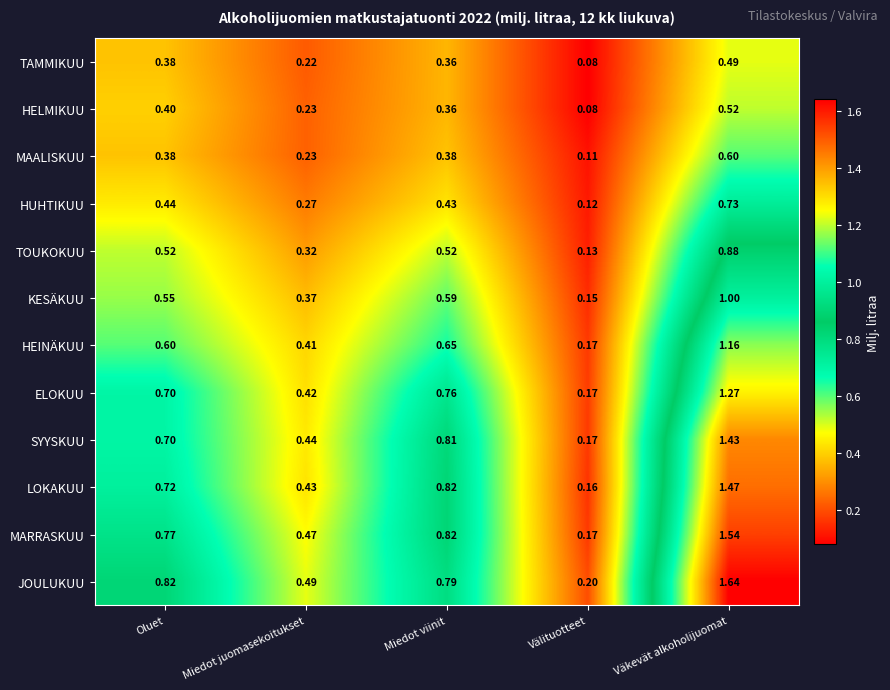

List the series in order of their peak value, lowest first.

TAMMIKUU, HELMIKUU, MAALISKUU, HUHTIKUU, TOUKOKUU, KESÄKUU, HEINÄKUU, ELOKUU, SYYSKUU, LOKAKUU, MARRASKUU, JOULUKUU